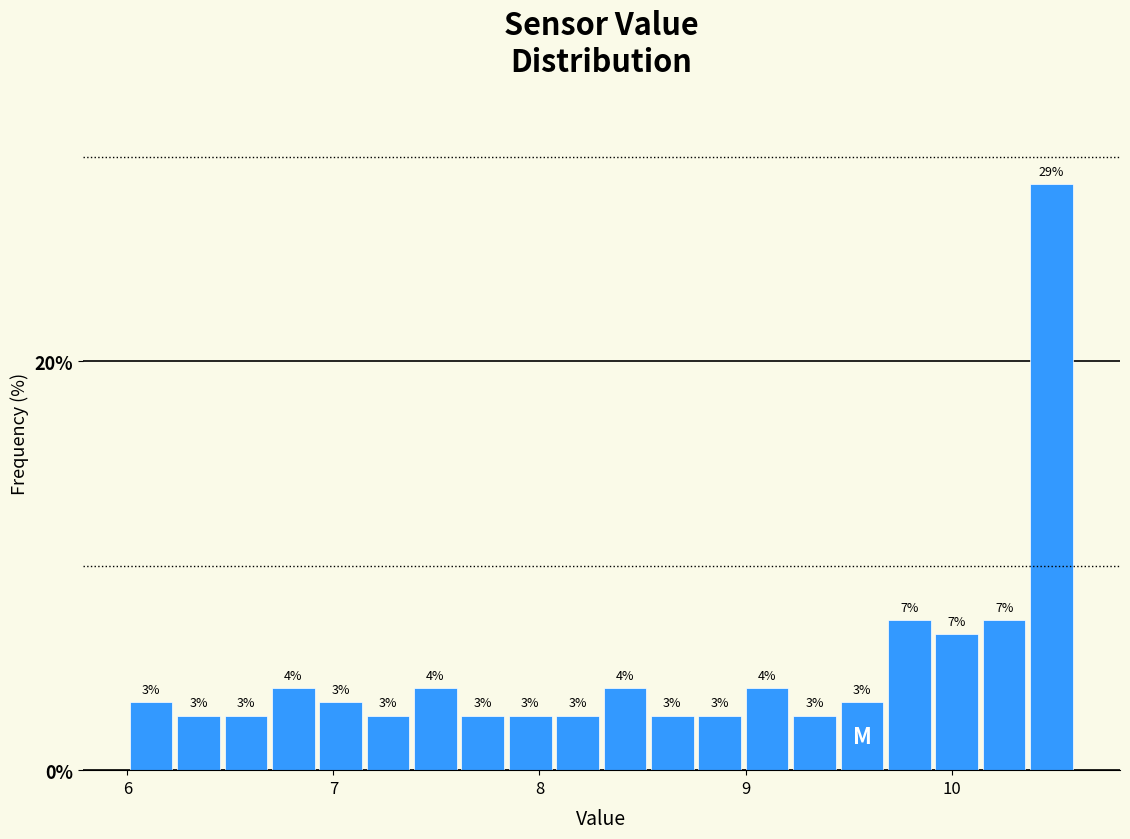

Read against the x-axis, roughly where is the centre of the tallest bar?

10.5